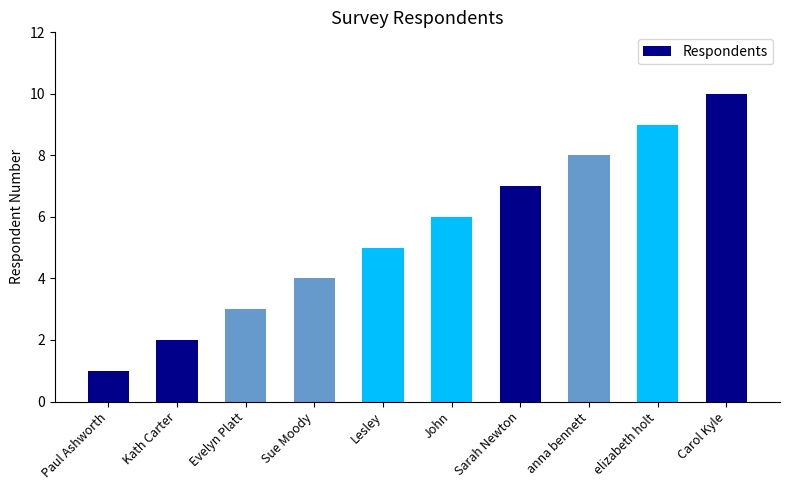

Reading left to right, transcribe all the data shown in this chart.

1	2	3	4	5	6	7	8	9	10